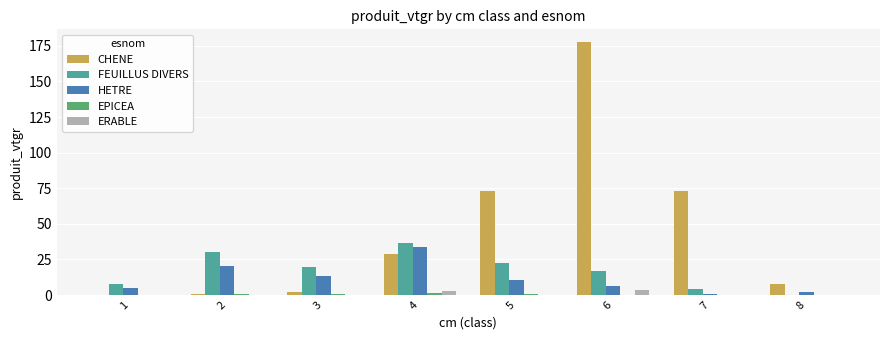

Which series has the widest spread of values?

CHENE